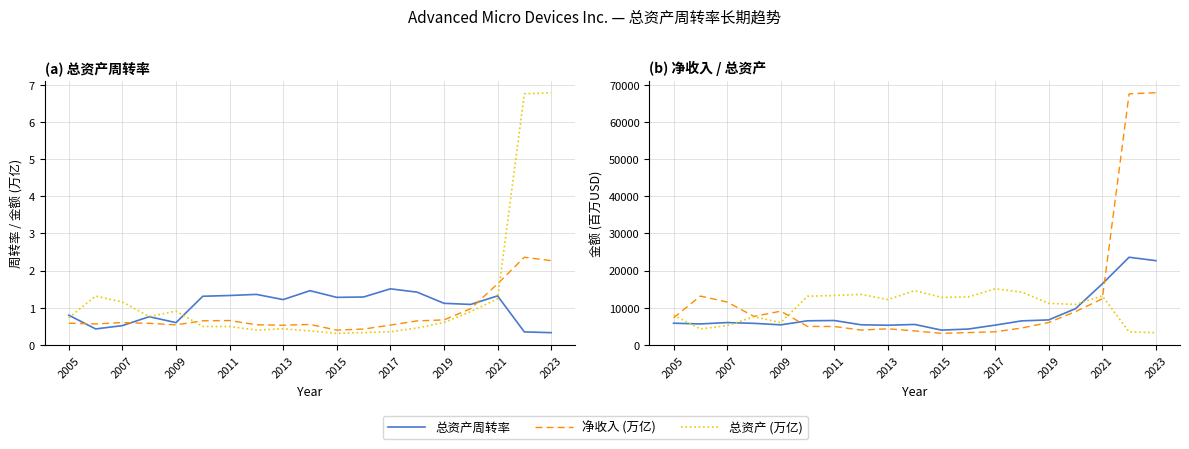

Which has a higher value, 11 or 2015?

2015